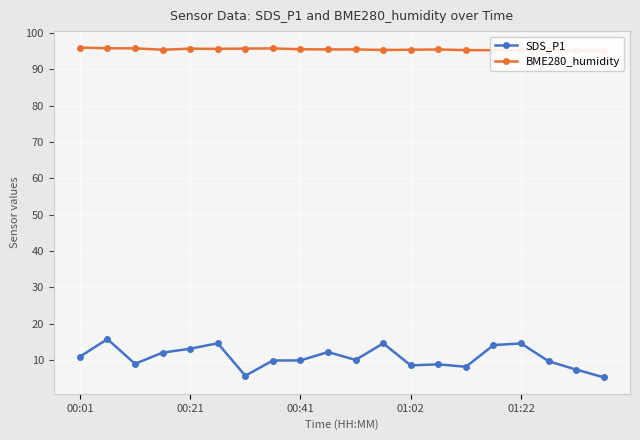

True or false: SDS_P1 has a value of 6.2 at 01:22.

False